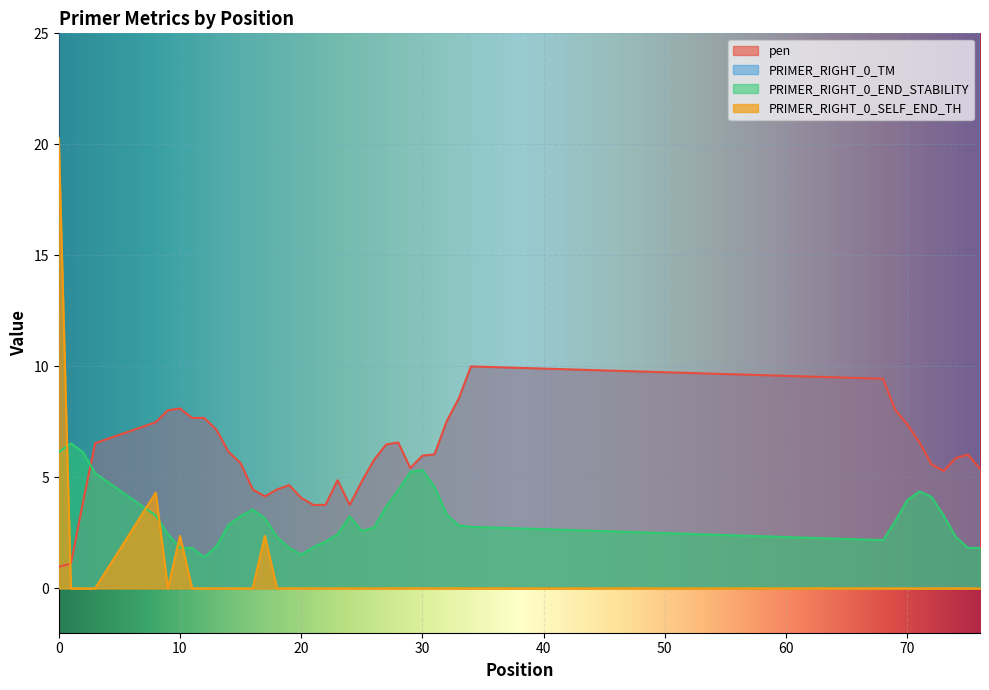

What is the minimum value for pen?

1.0